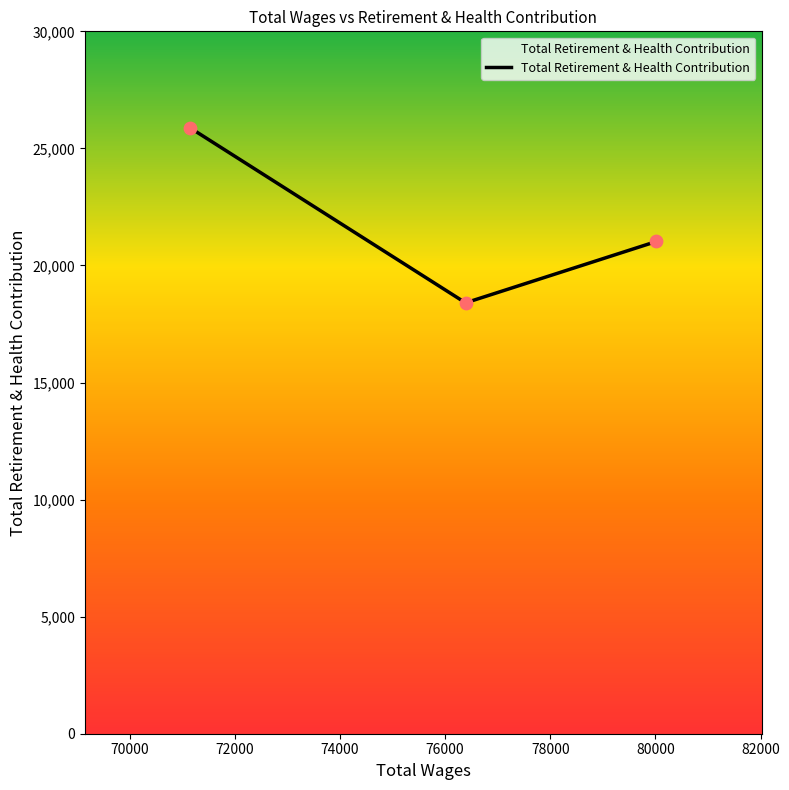

What is the greatest value displayed?

25880